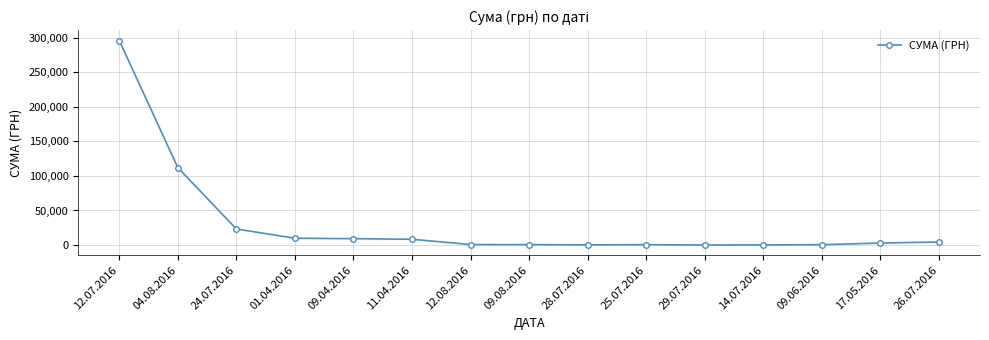

What is the difference between the maximum and second lowest values?

295437.8